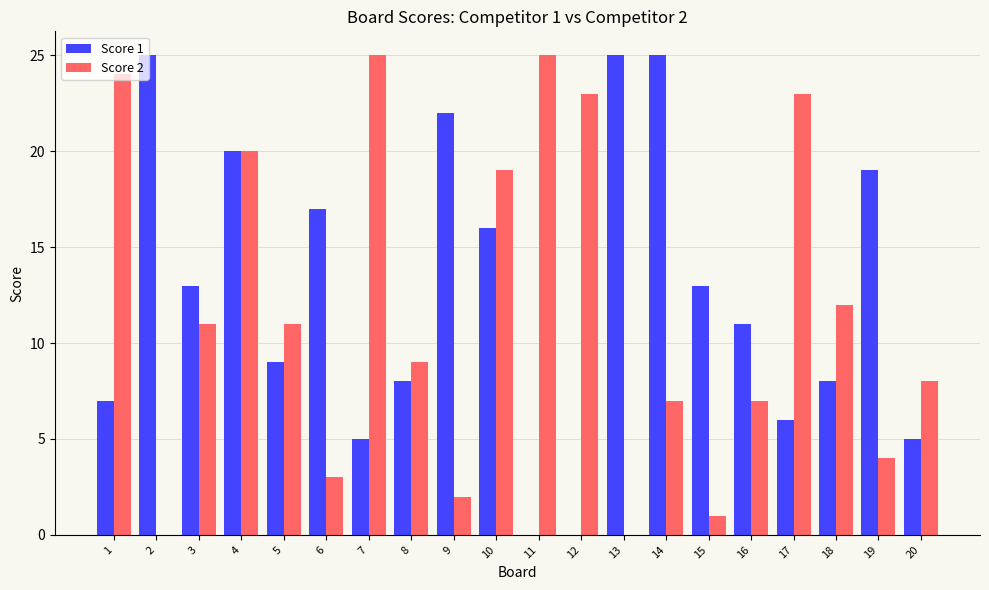

Reading left to right, transcribe all the data shown in this chart.

Score 1: 1=7	2=25	3=13	4=20	5=9	6=17	7=5	8=8	9=22	10=16	11=0	12=0	13=25	14=25	15=13	16=11	17=6	18=8	19=19	20=5
Score 2: 1=24	2=0	3=11	4=20	5=11	6=3	7=25	8=9	9=2	10=19	11=25	12=23	13=0	14=7	15=1	16=7	17=23	18=12	19=4	20=8